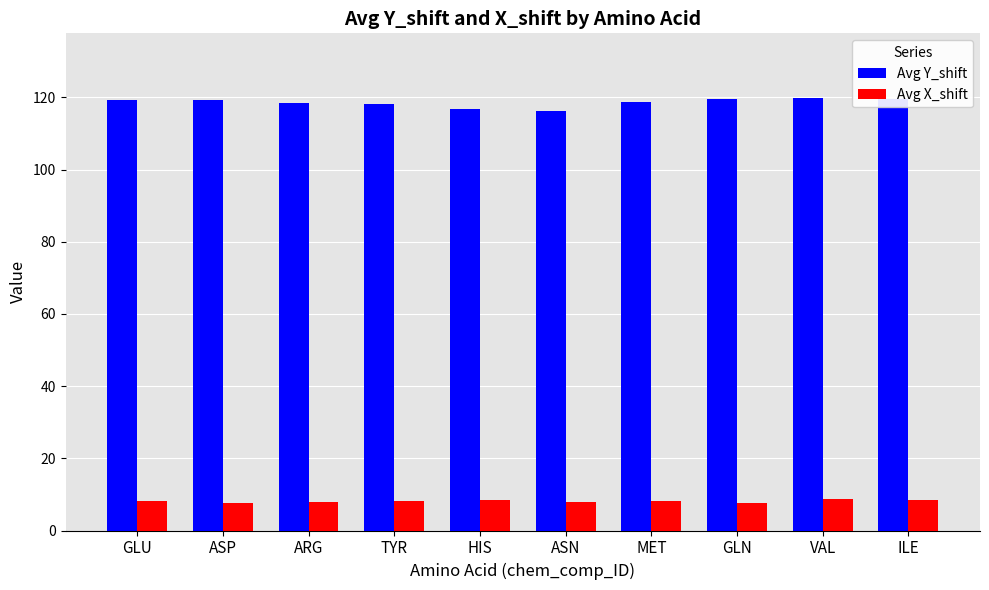

How many bars are there in total?

20